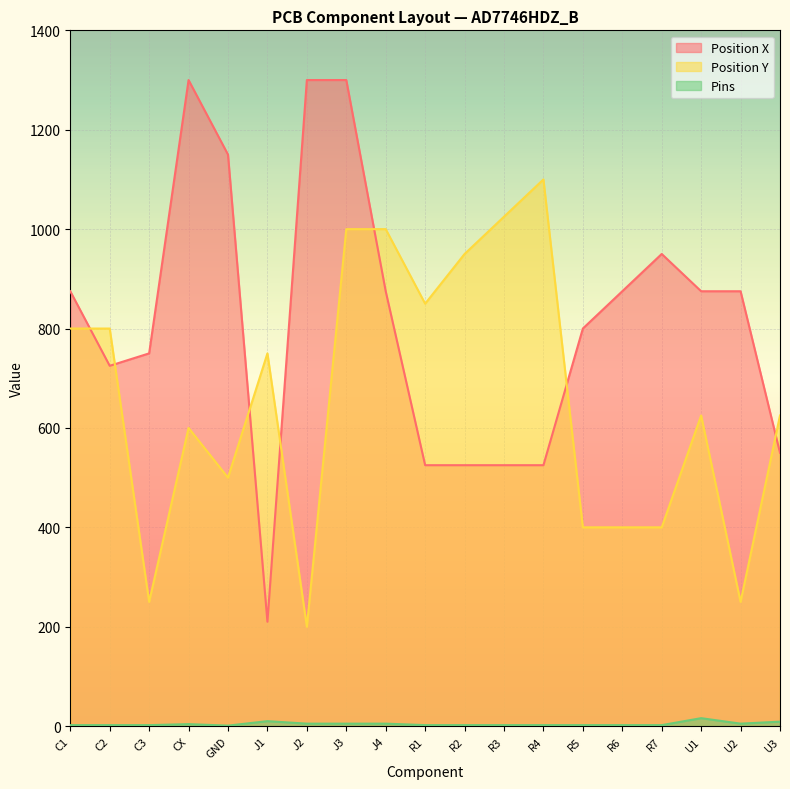

At which label does Position Y reach its peak?

R4